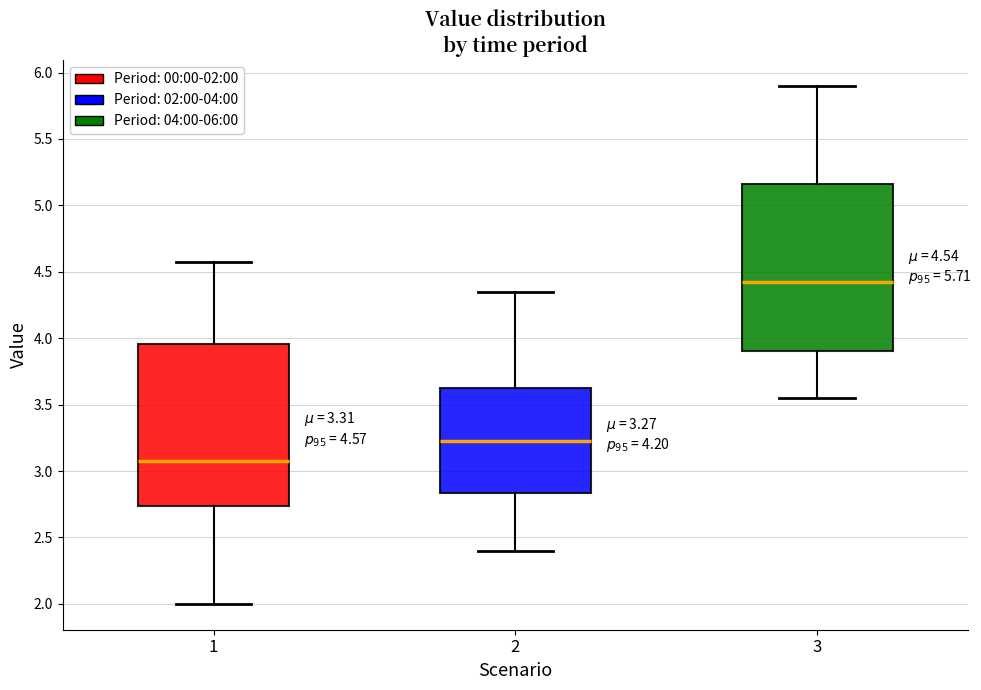

Which box's median line is the lowest?

1